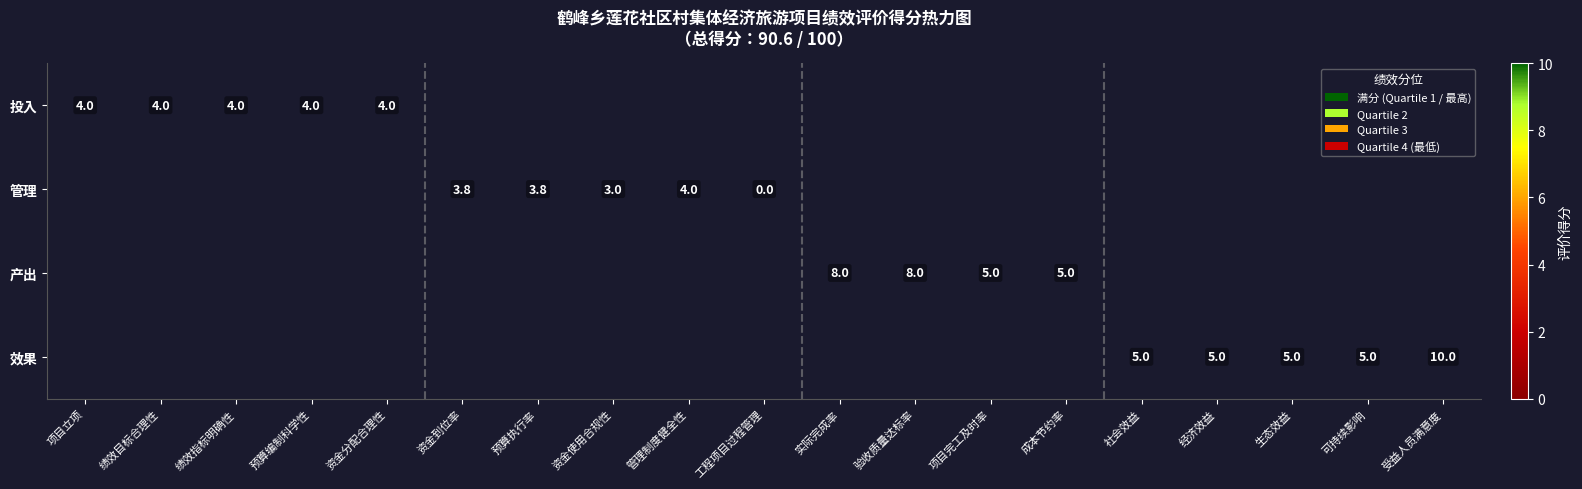

Which has a higher value, 资金使用合规性 or 成本节约率?

成本节约率